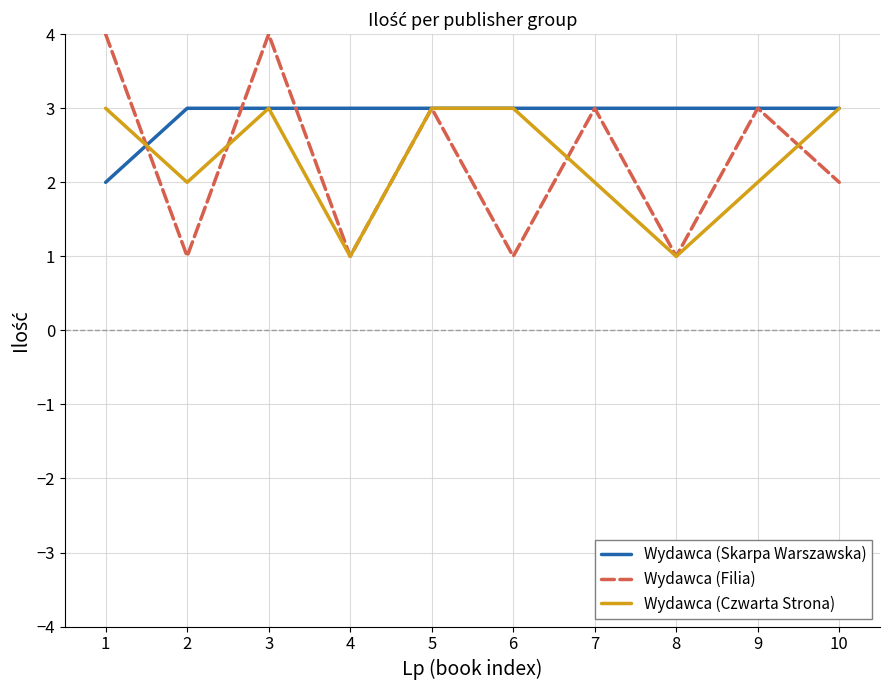

What is the highest value of the Wydawca (Czwarta Strona) series?

3